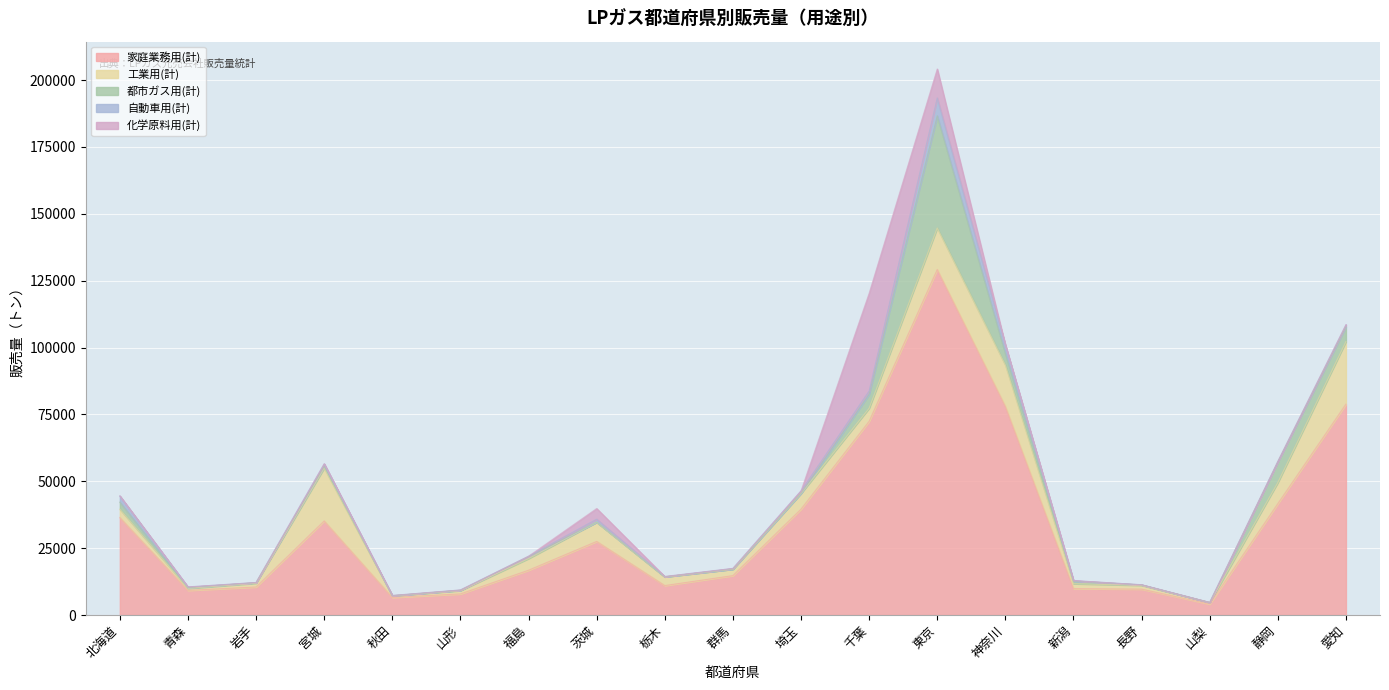

How many lines are shown in the chart?

5